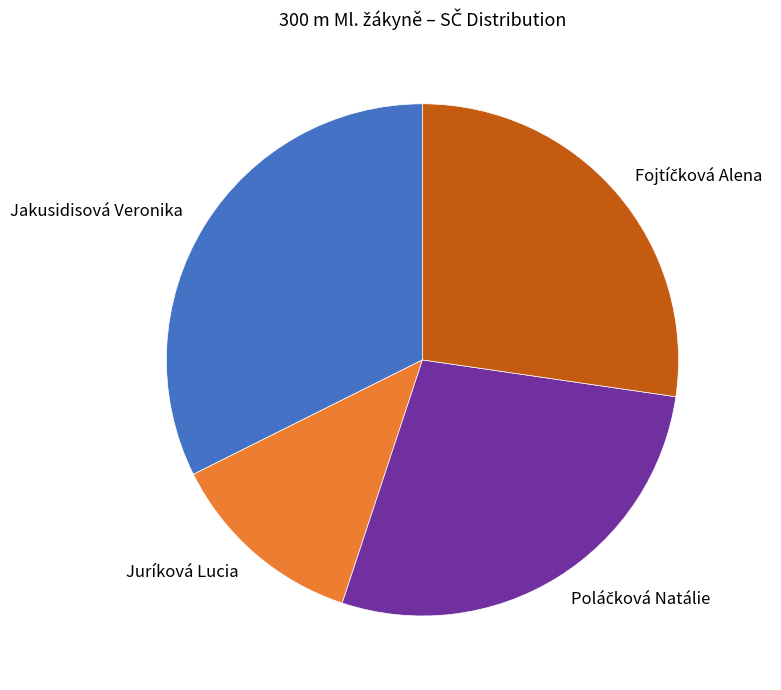

Approximately how many times larger is the value at Juríková Lucia compared to Jakusidisová Veronika?

0.4